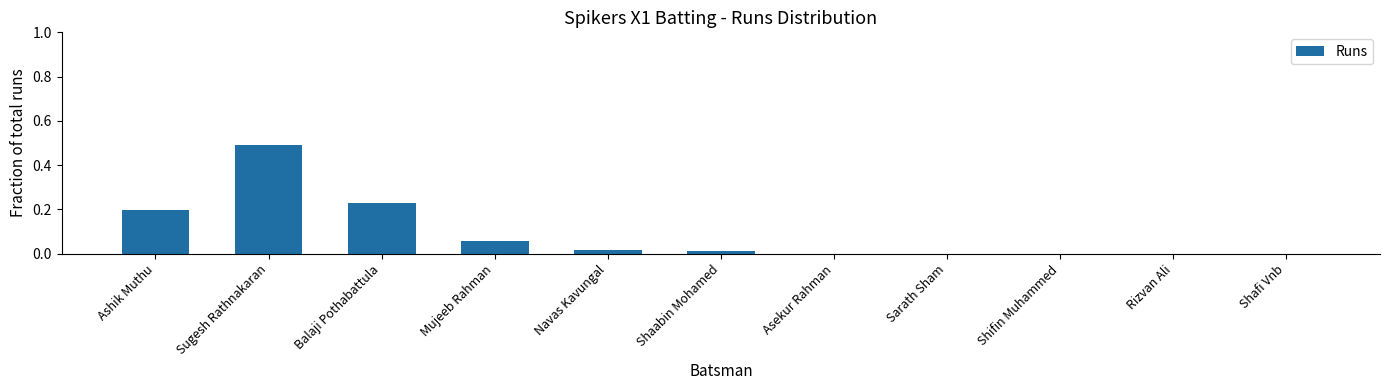

The chart shows a value of 0.1 at Balaji Pothabattula. True or false?

False